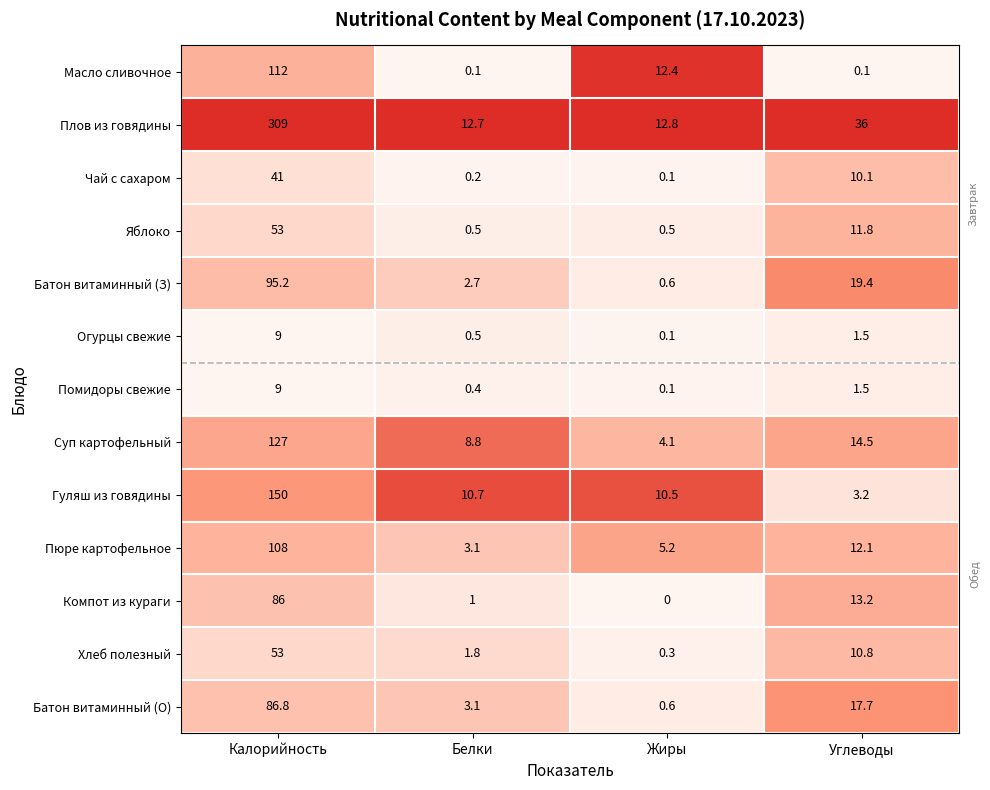

What is the difference between the second highest and second lowest values in the Хлеб полезный series?

9.0